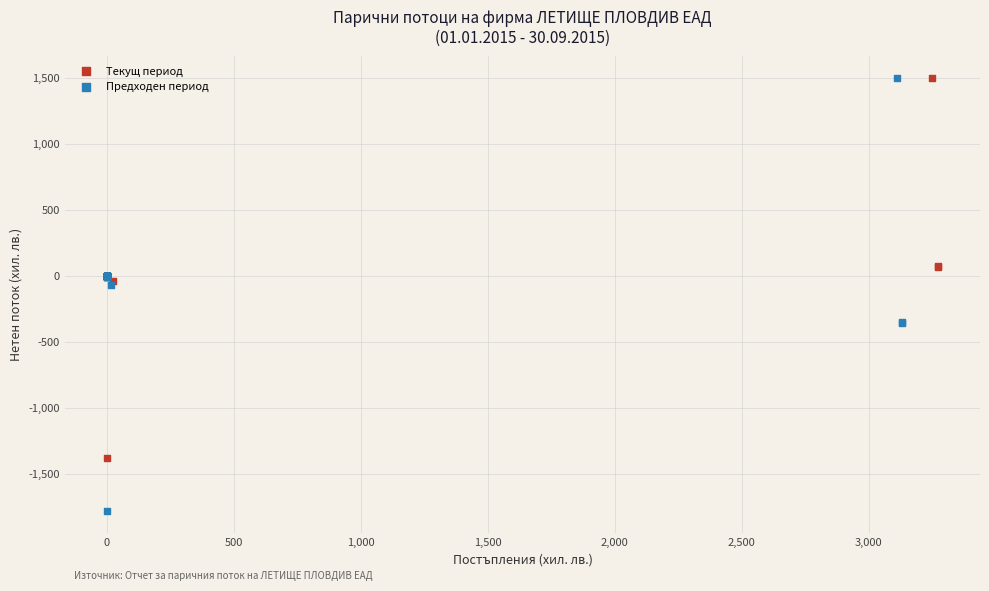

Which series contains the lowest Y value?

Предходен период